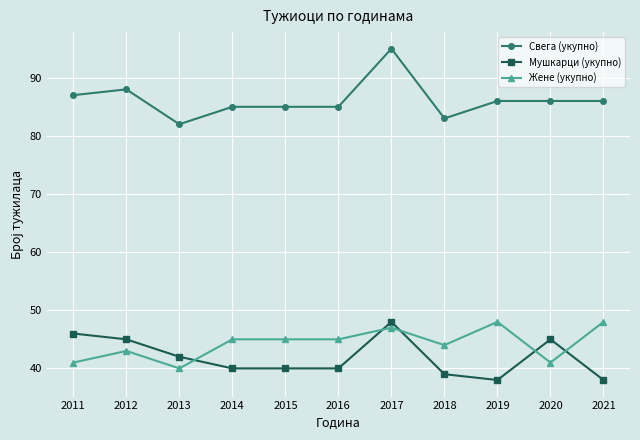

How many distinct data groups are displayed?

3